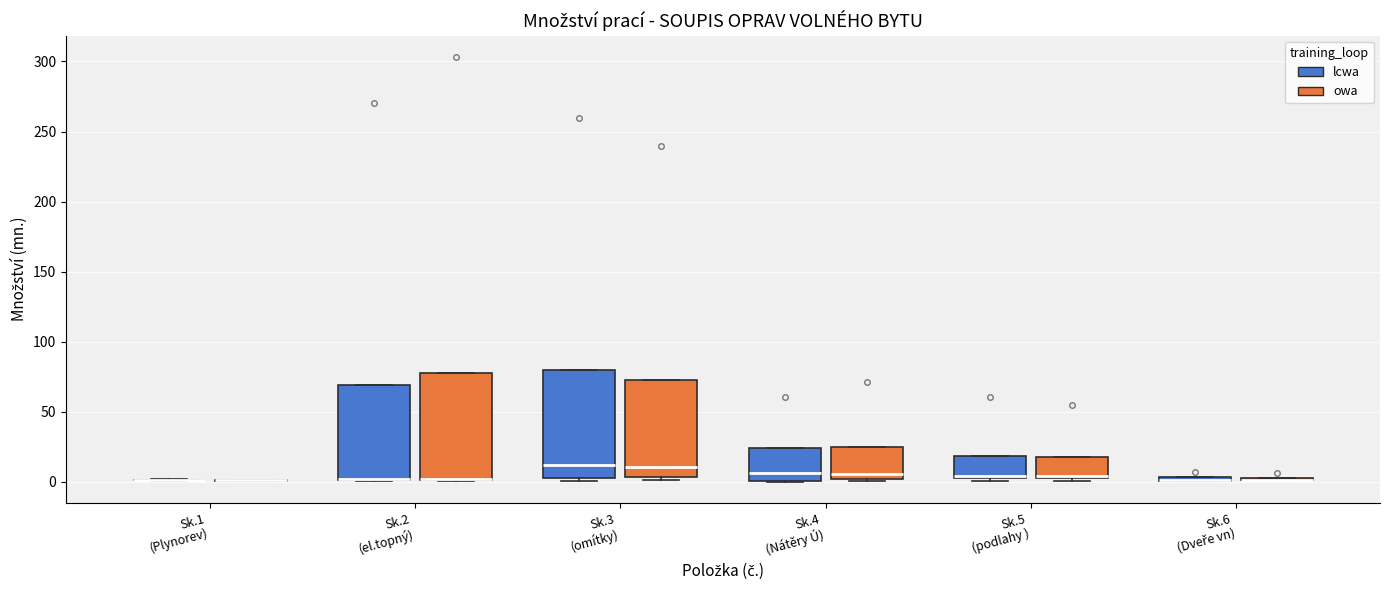

Where is the lower edge of the box for Sk.2 (el.topný) (lcwa) on the y-axis? The values are not printed on the chart, so give them approximately, as read against the axis.

0